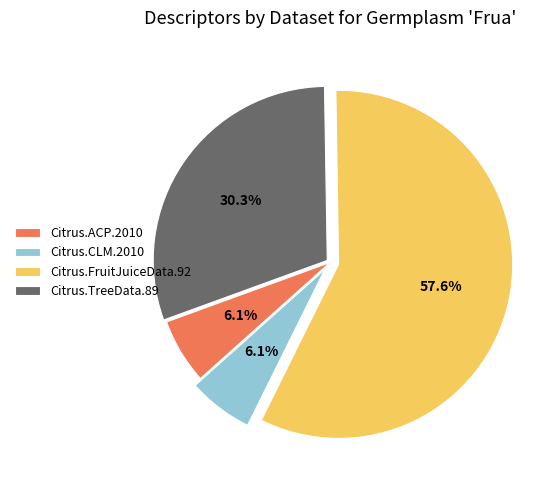

What is the ratio of the value at Citrus.ACP.2010 to the value at Citrus.CLM.2010?

1.0